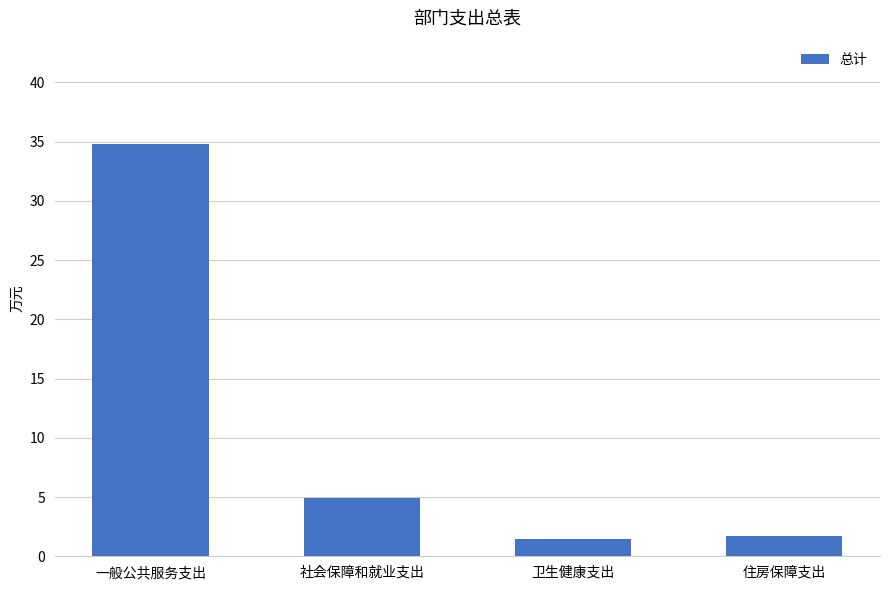

What is the difference between the maximum and minimum values?

33.4